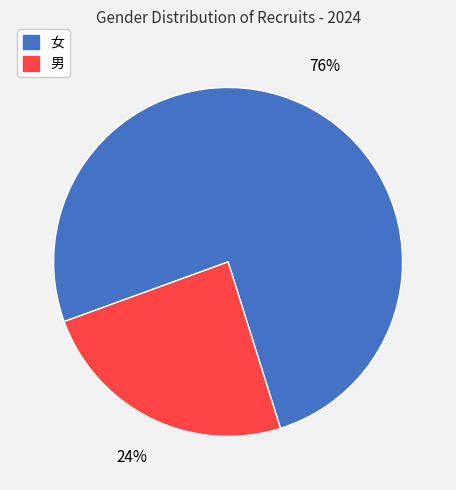

Is it true that 女 is 63% of the pie?

False